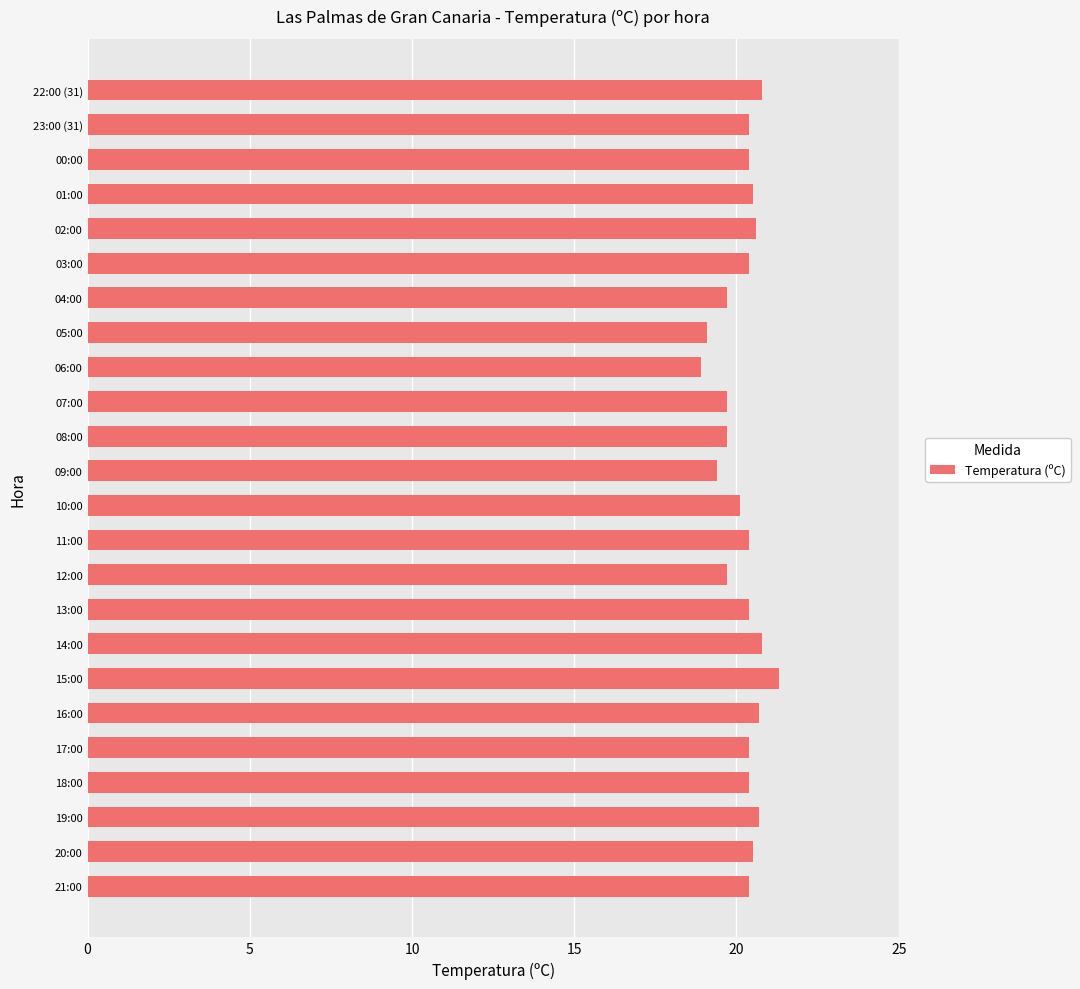

Is it true that the value at 23:00 (31) is 20.4?

True